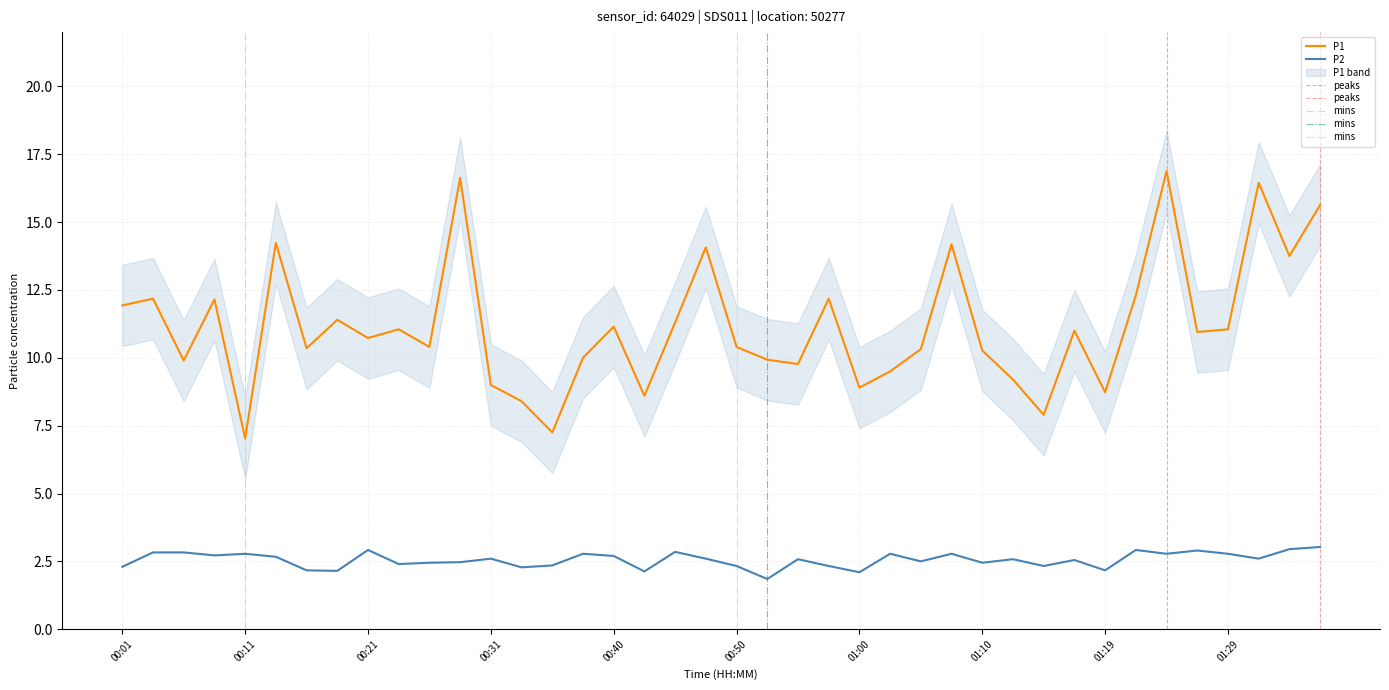

Which category has the highest value in the P2 series?

01:36